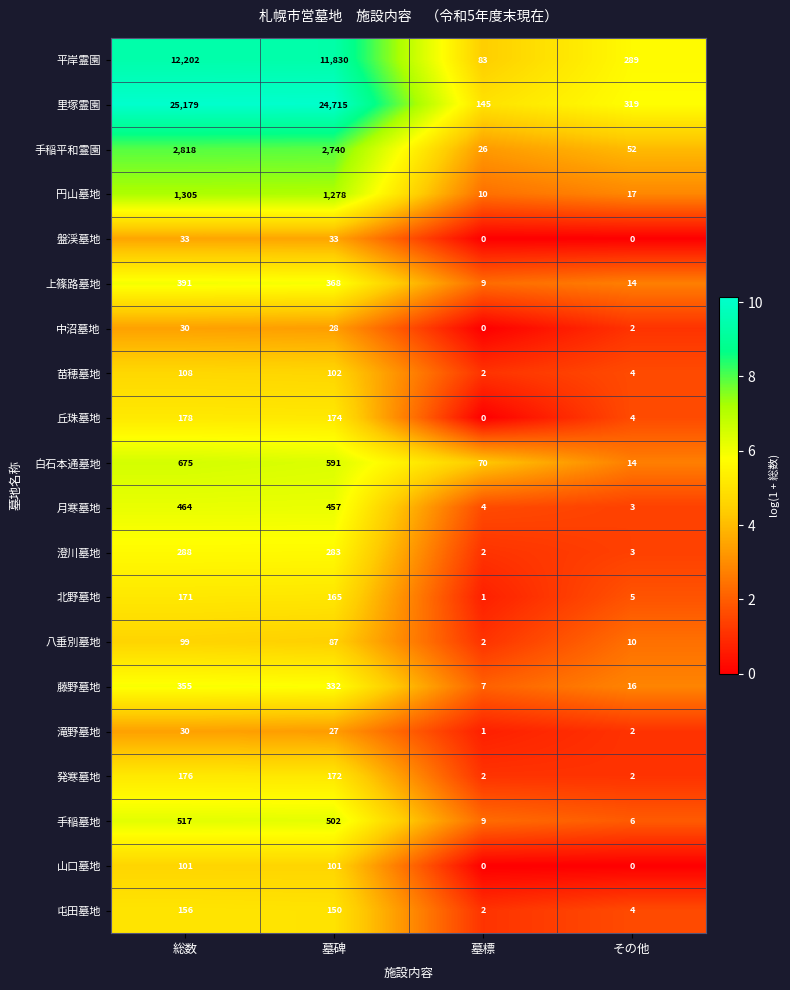

What is the greatest value displayed?

25179